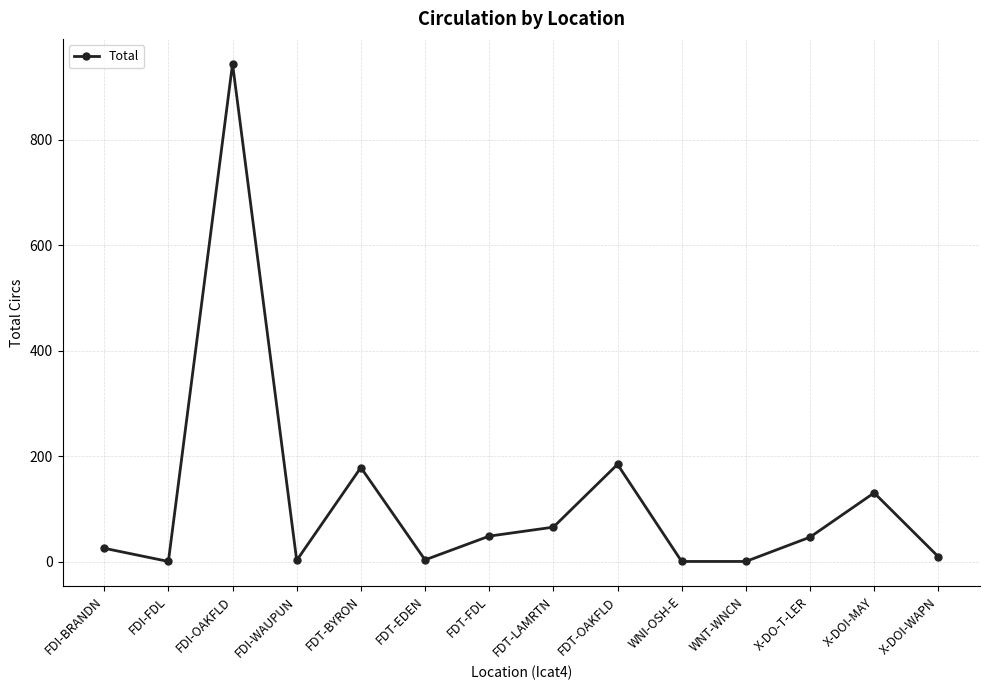

What is the smallest value displayed?

1